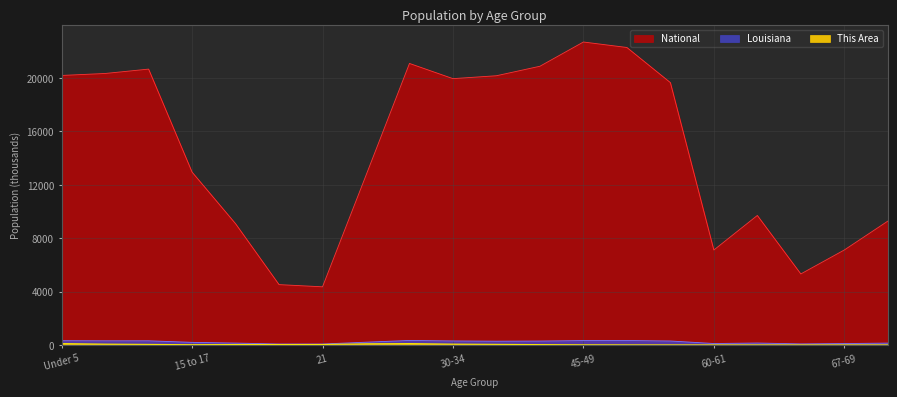

What are all the series names shown in the legend?

This Area, Louisiana, National